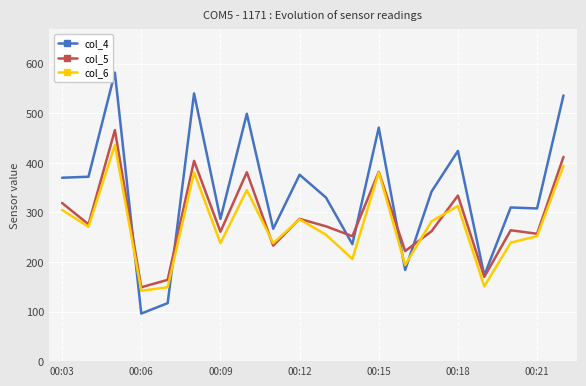

Which series has the largest total across all categories?

col_4